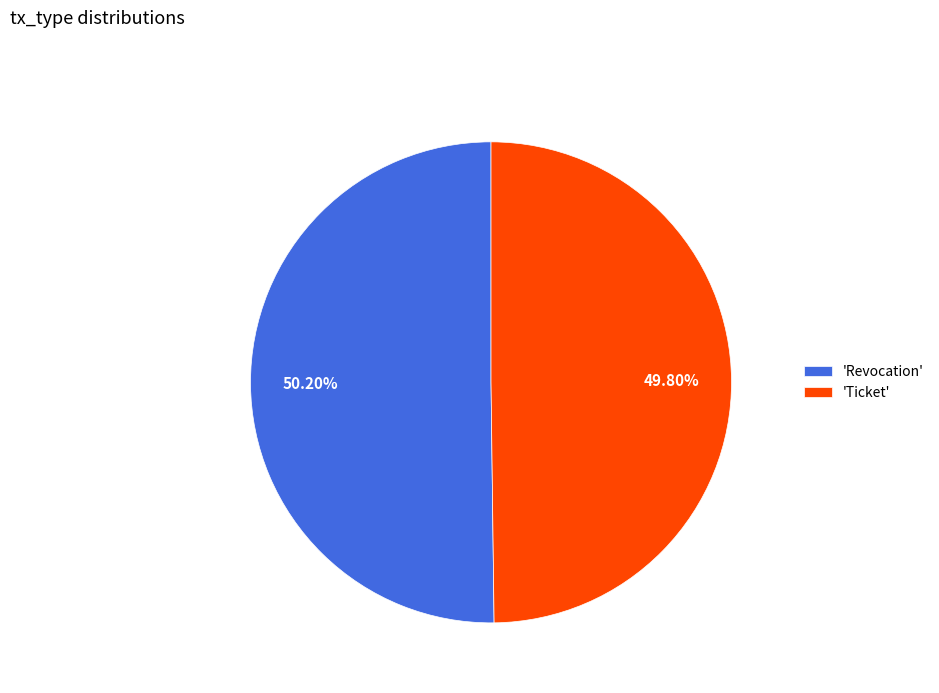

Do 'Revocation' and 'Ticket' together represent more than half of the pie?

Yes